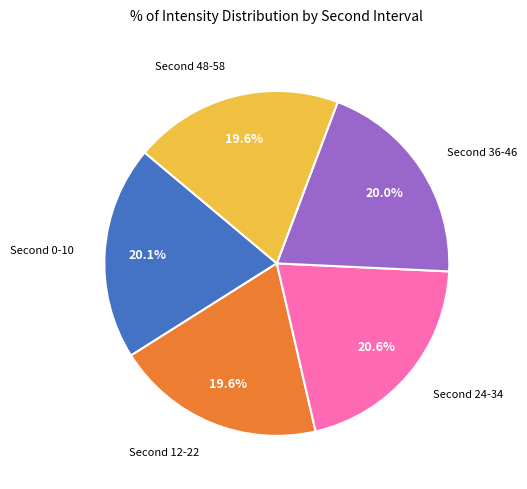

Which category has the biggest portion of the pie?

Second 24-34